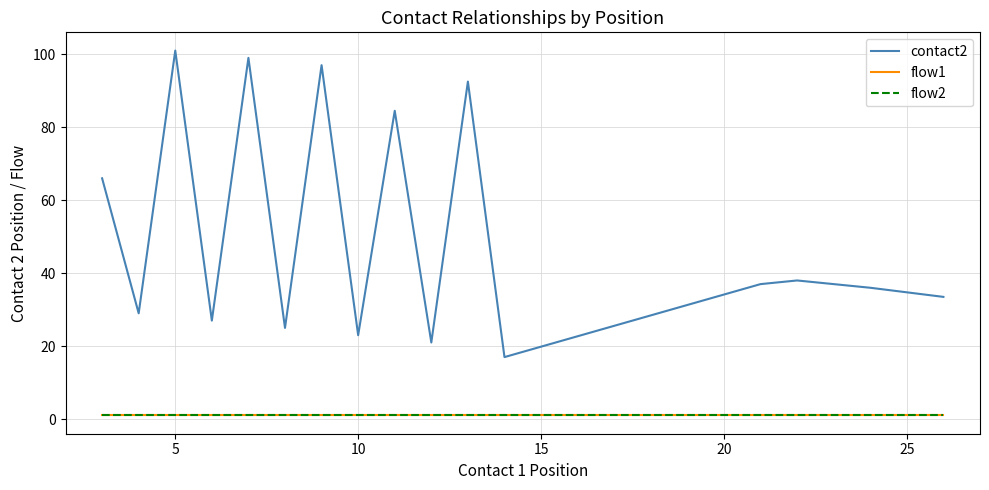

What is the highest value of the flow2 series?

1.0